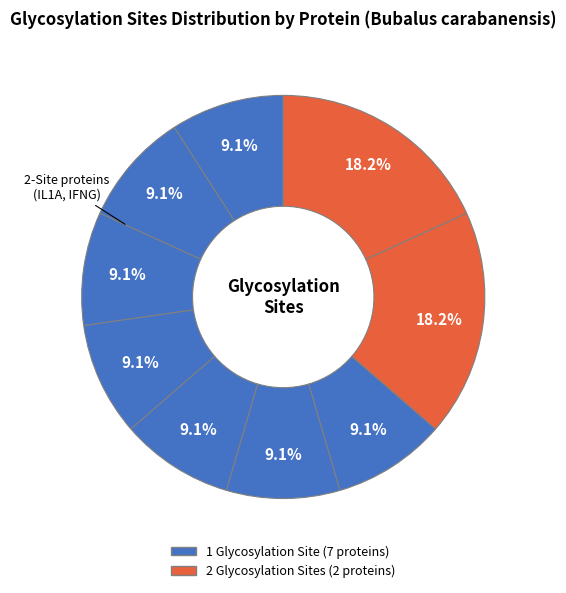

Count the number of slices in the pie.

9